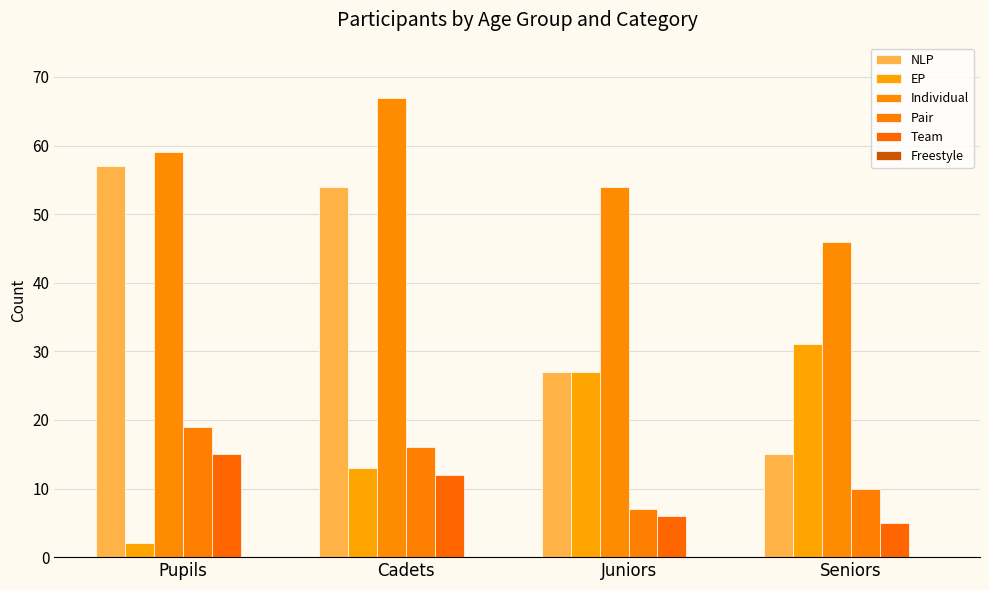

Rank the series by their maximum value, from lowest to highest.

Team, Pair, EP, NLP, Individual